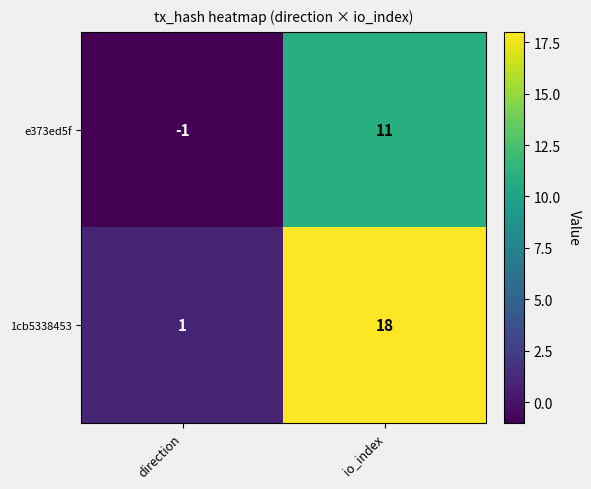

Which series changed the most between direction and io_index?

1cb5338453